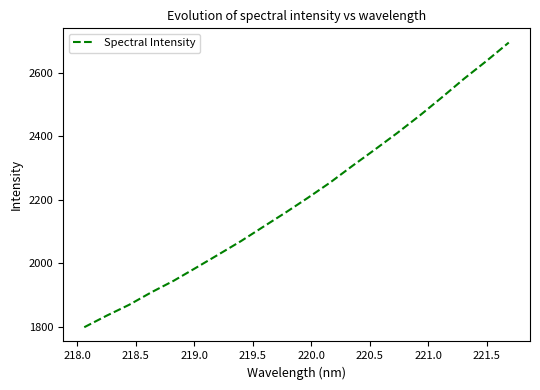

True or false: the data has more than 2 interior local peaks.

False